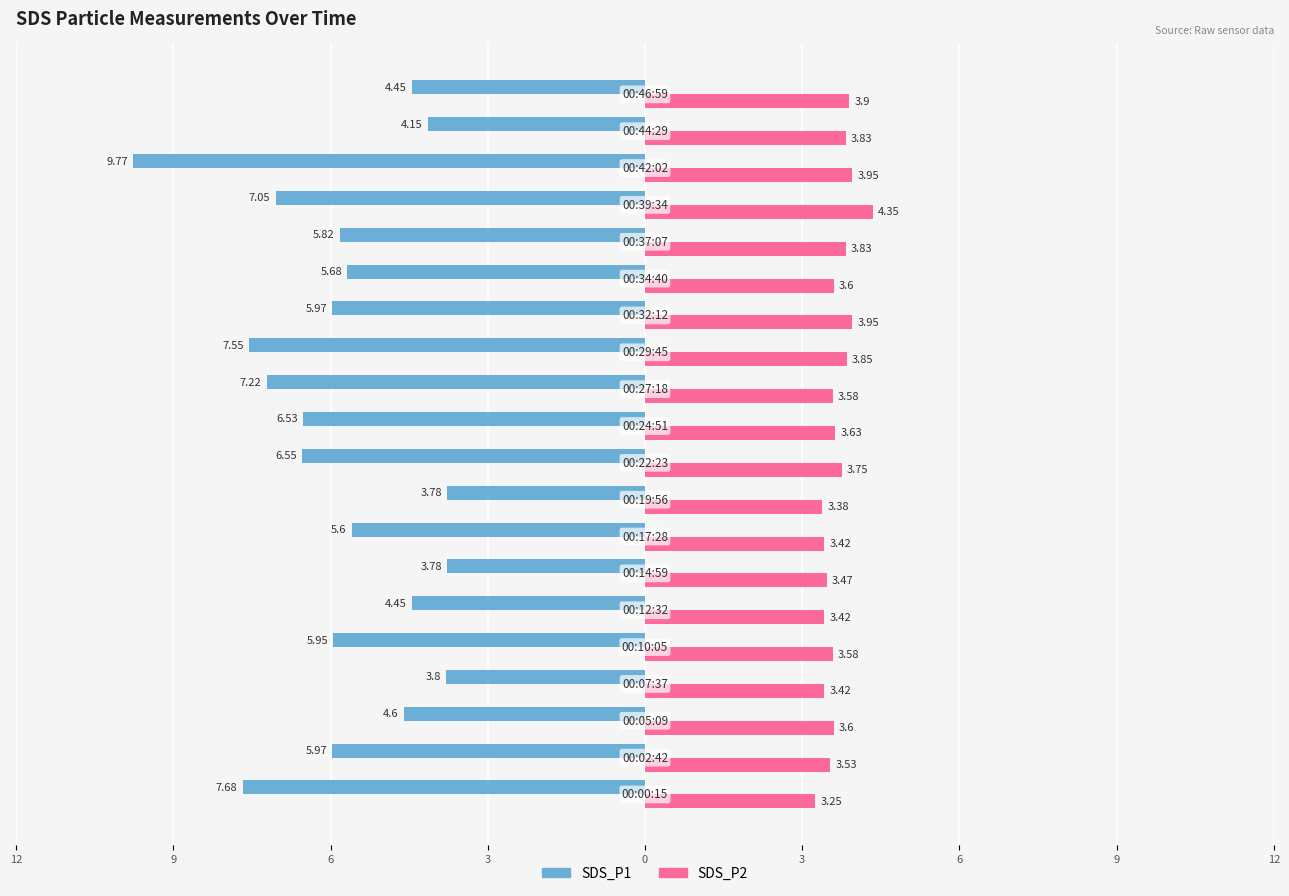

What is the smallest value displayed?

-9.8